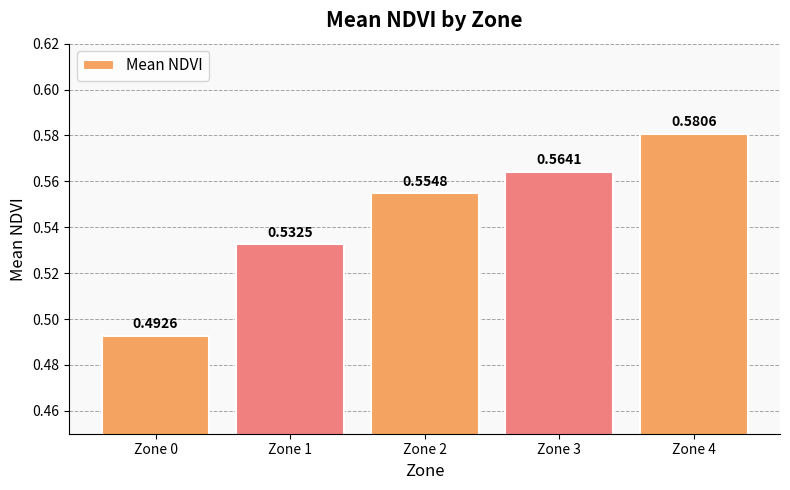

What is the change in value from Zone 0 to Zone 2?

+0.1